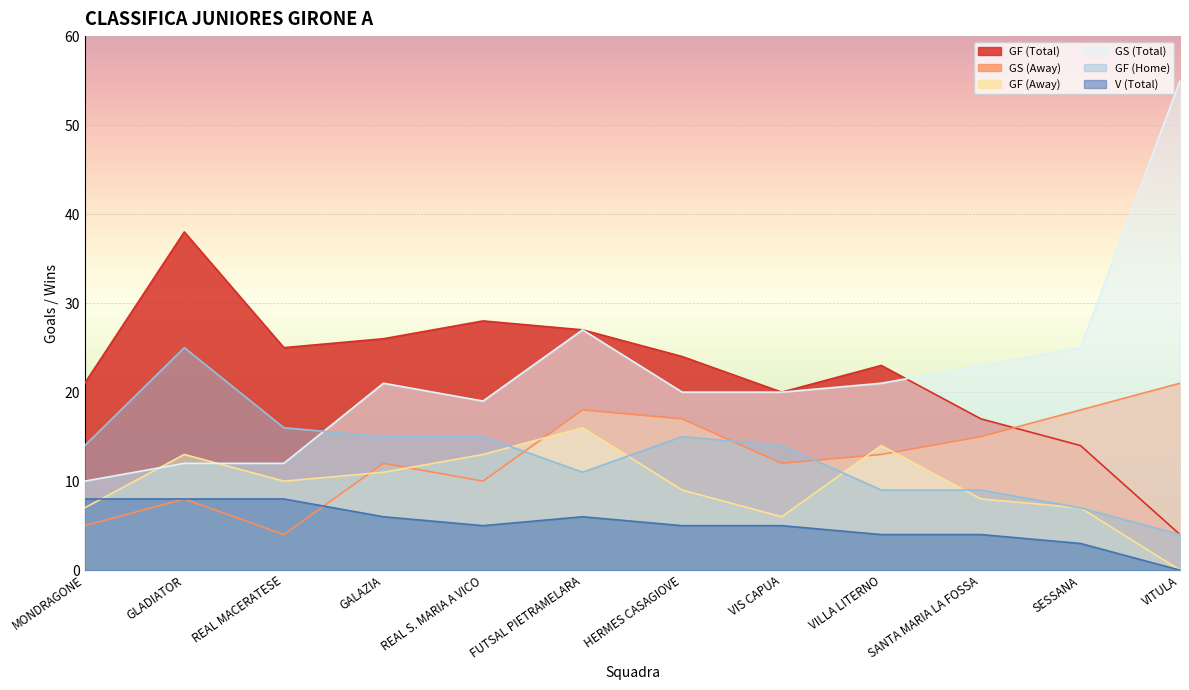

Which series changed the most between GALAZIA and REAL S. MARIA A VICO?

GF (Total)